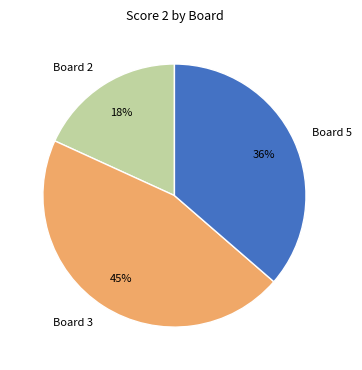

Does Board 5 account for over 50% of the chart?

No